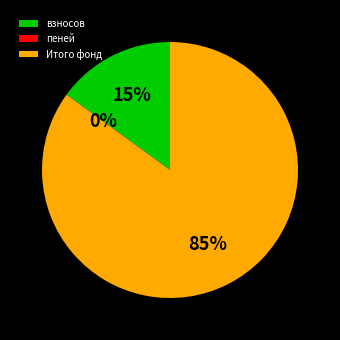

What is the majority slice?

Итого фонд